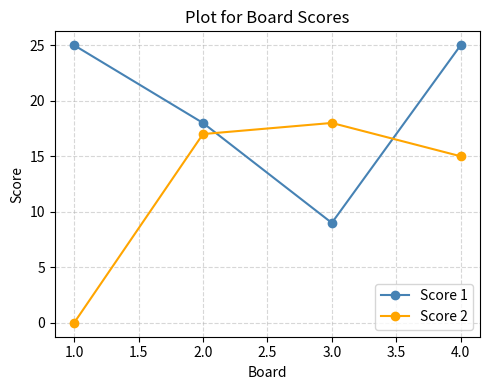

Reading right to left, transcribe all the data shown in this chart.

Score 1: 4.0=25	3.0=9	2.0=18	1.0=25
Score 2: 4.0=15	3.0=18	2.0=17	1.0=0